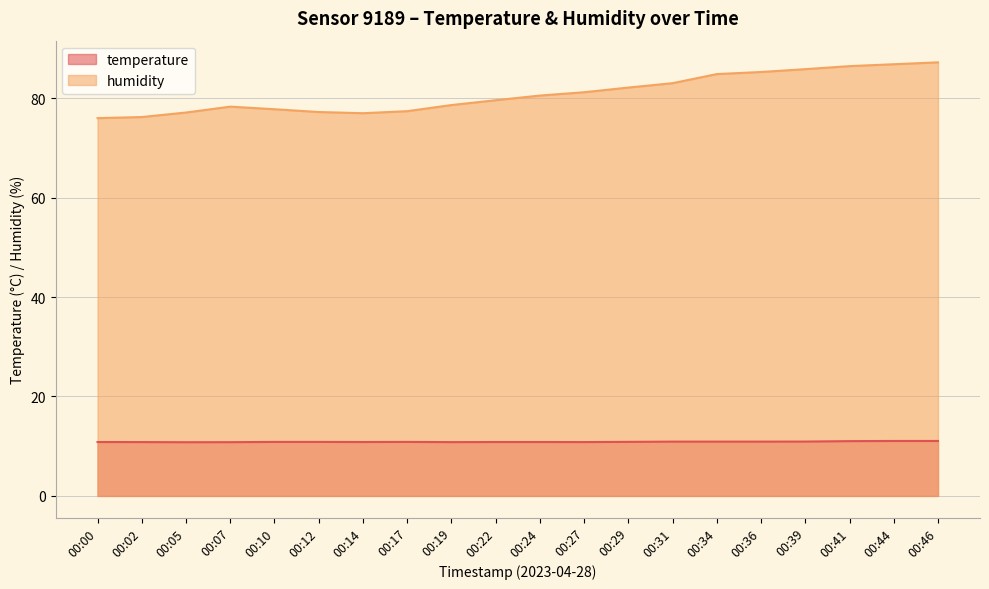

At which category does temperature reach its first local valley?

00:05